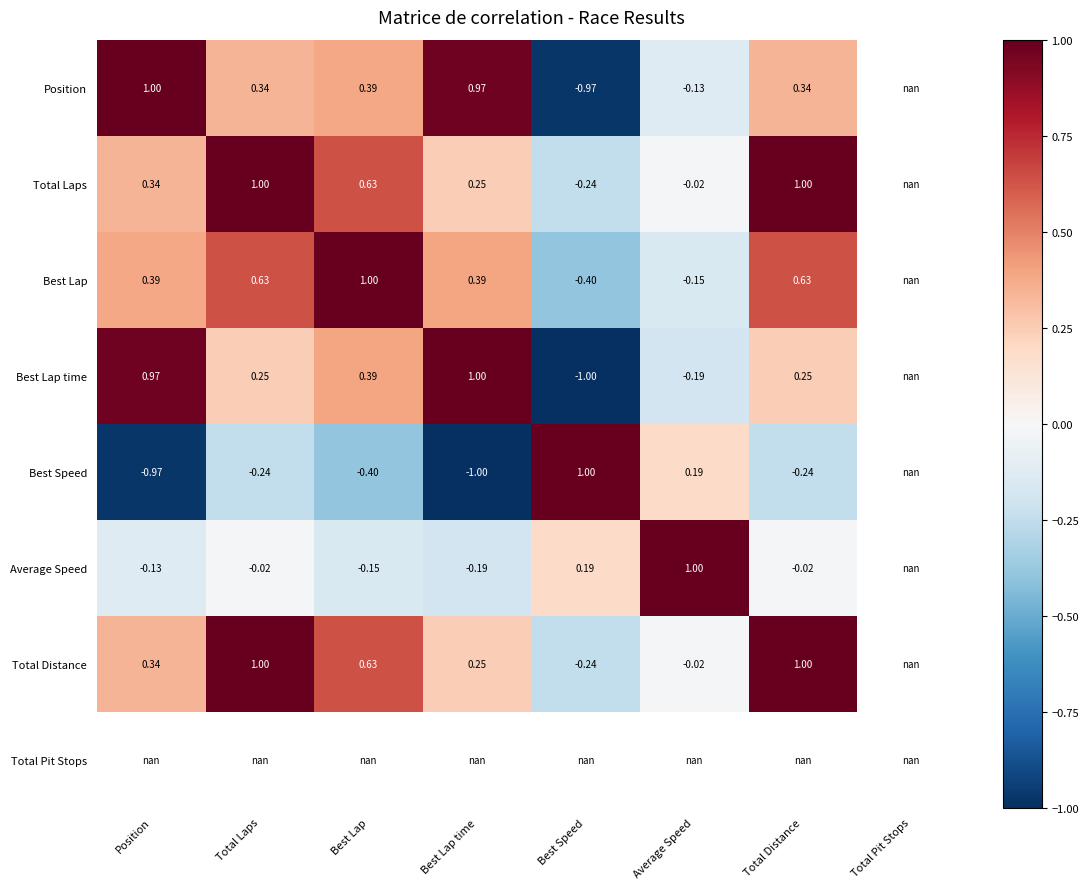

Is the value of Best Speed at Best Lap greater than the value of Best Lap at Position?

No